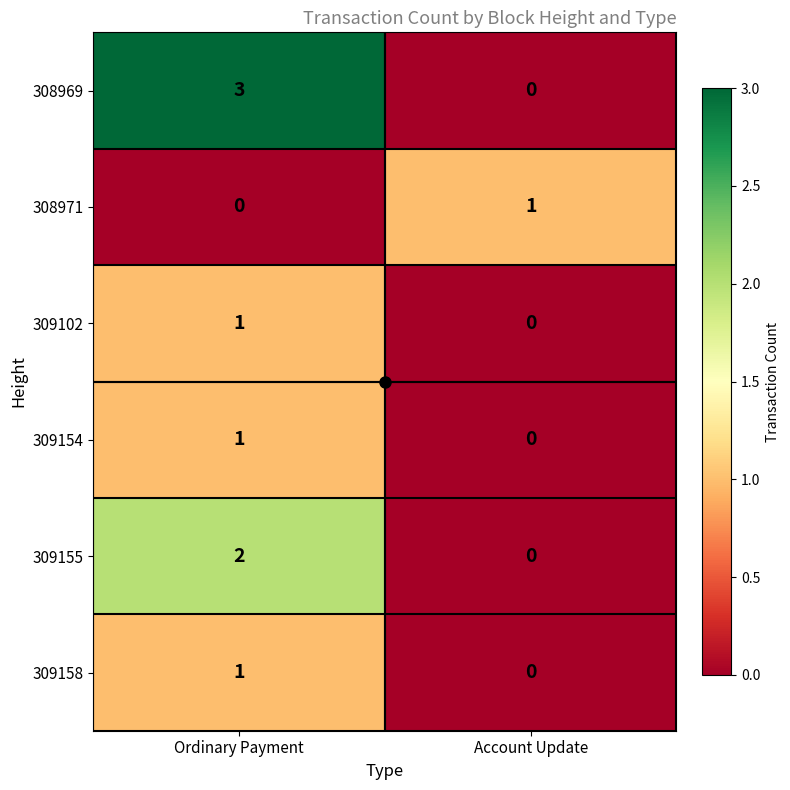

Is it true that 308969 equals -2 at Account Update?

False